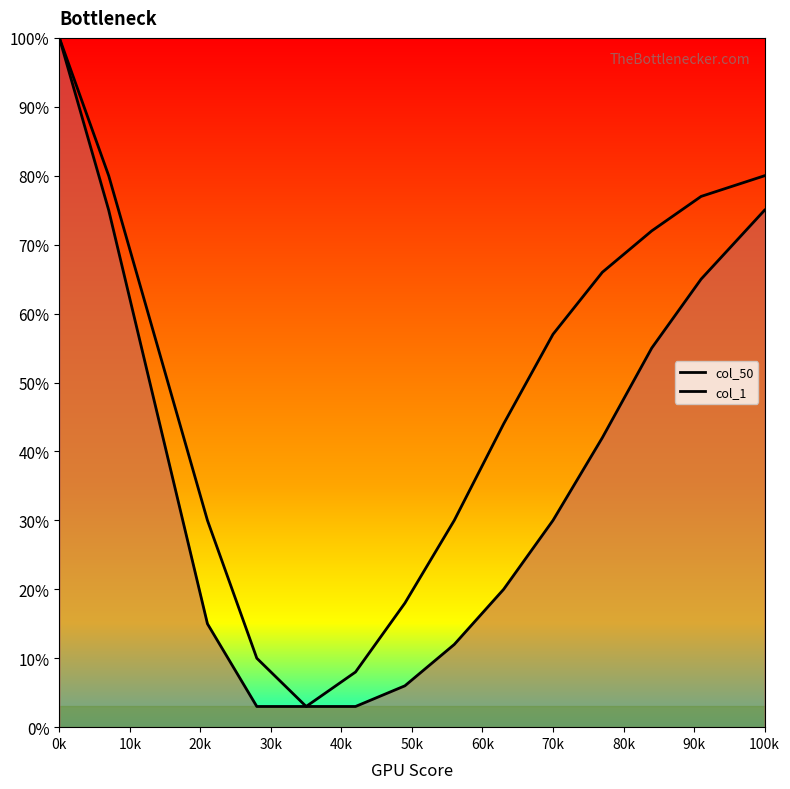

True or false: col_1 has a value of 125 at 100k.

False